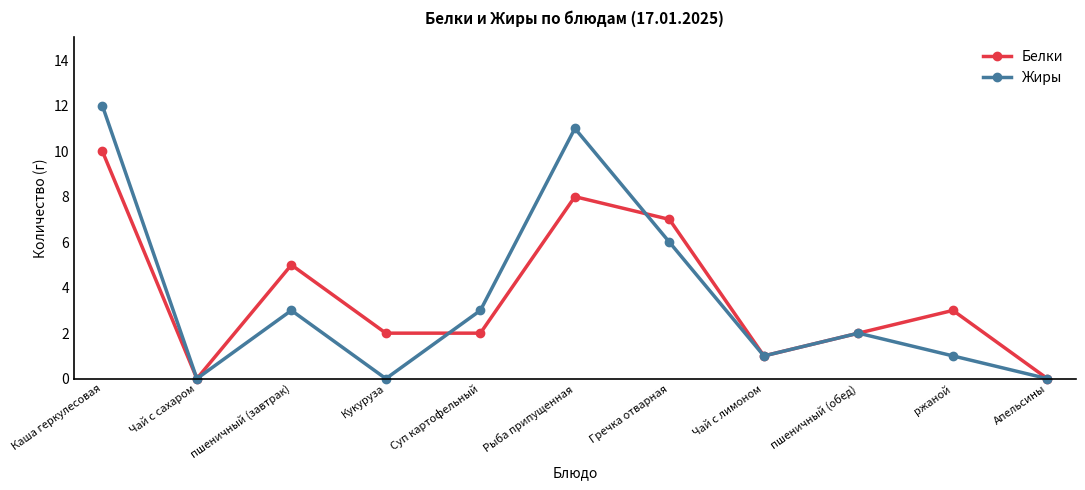

At which label does Жиры first exceed 2?

Каша геркулесовая